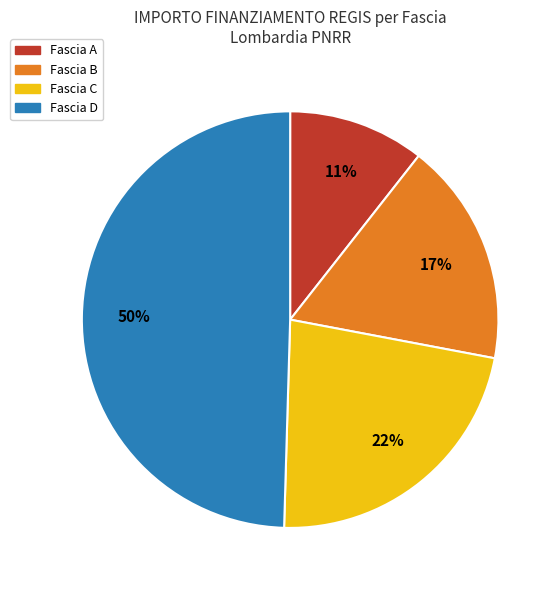

To the nearest percent, what is the combined percentage of Fascia B and Fascia D?

67%